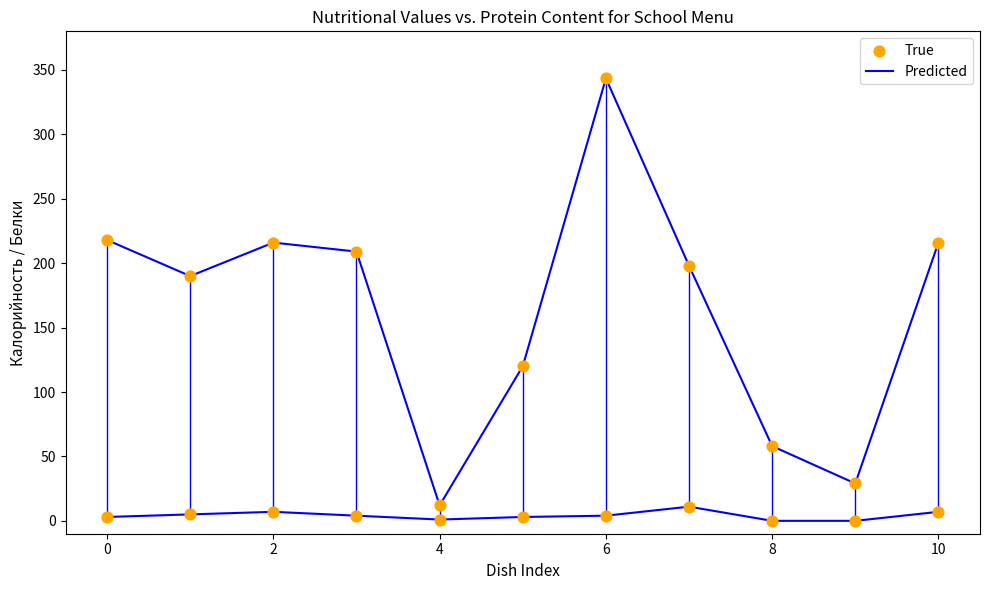

Is the value of Predicted at 9 greater than the value of True at 8?

No